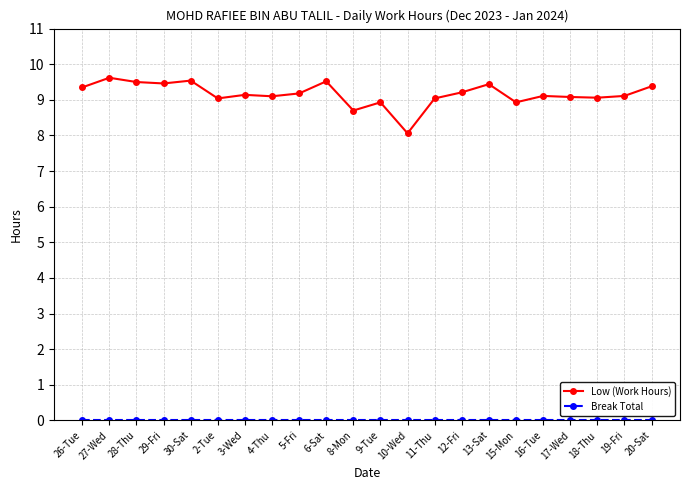

What is the difference between the second highest and minimum values in the Low (Work Hours) series?

1.5